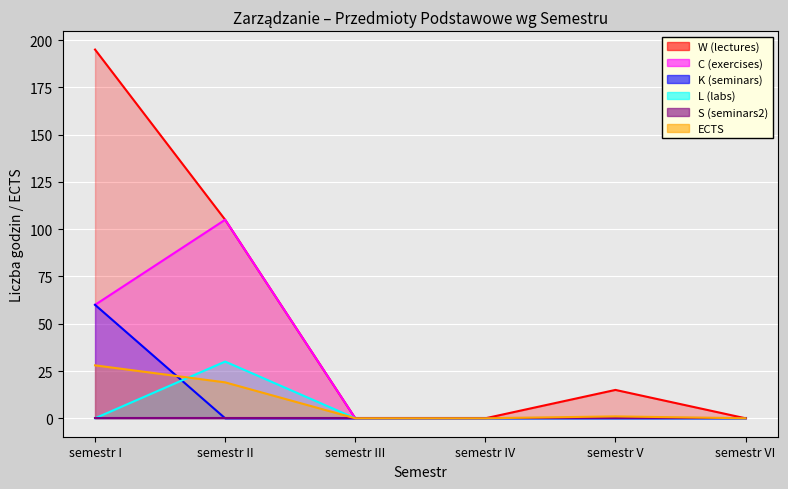

The value of K (seminars) at semestr IV is 37. True or false?

False